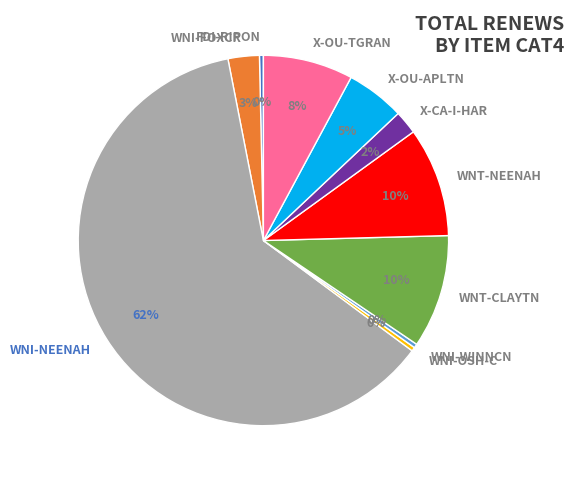

Is it true that WNT-CLAYTN is 22% of the pie?

False